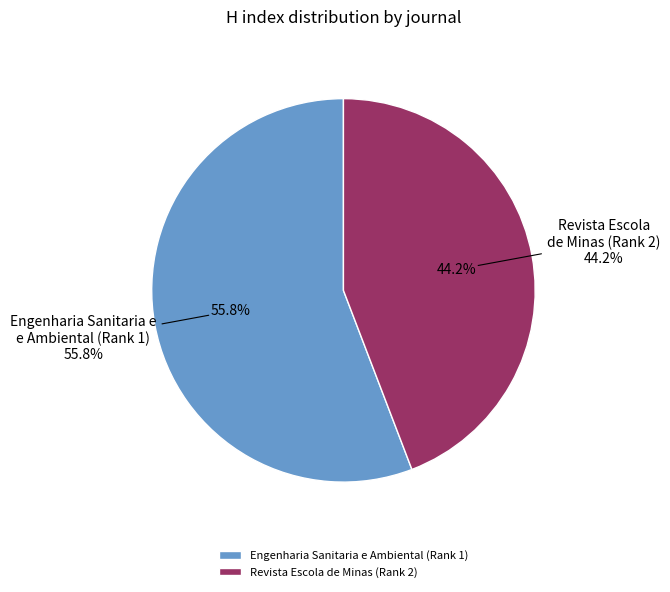

To the nearest percent, what is the difference between the largest and smallest slice percentages?

12%